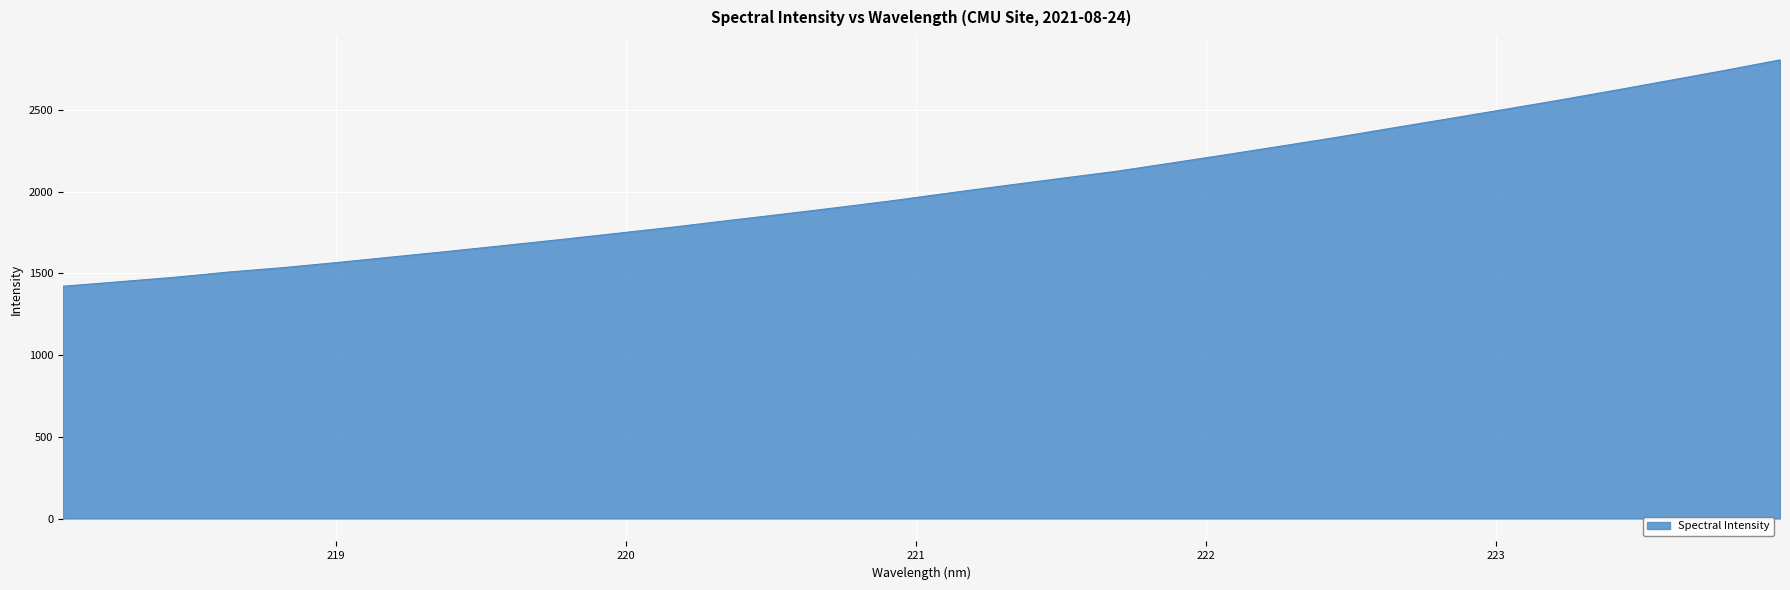

What is the difference between the maximum and minimum values?

1385.5